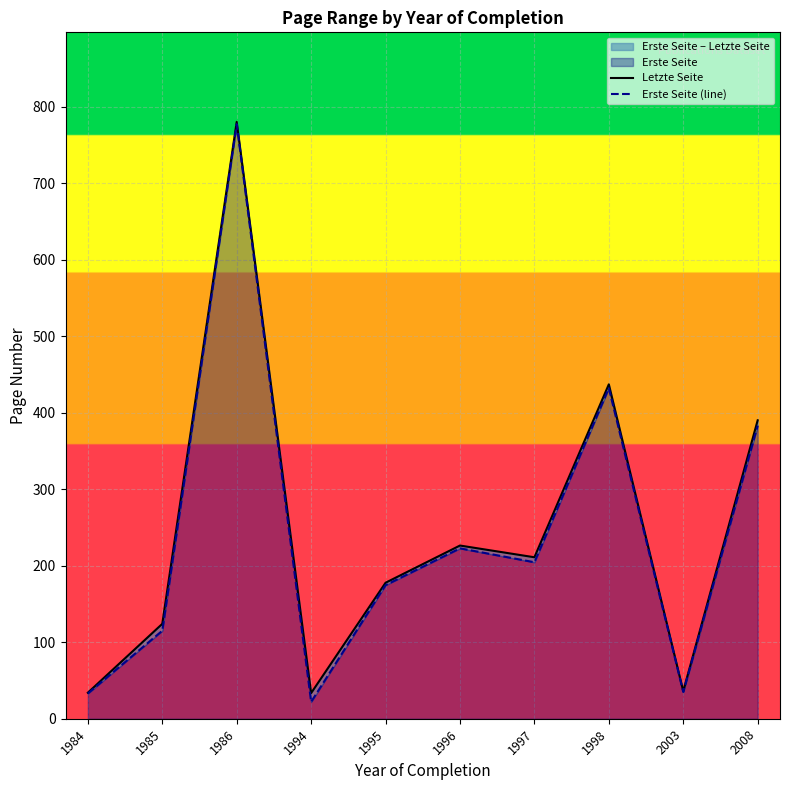

True or false: Letzte Seite has a value of 34.0 at 1984.

True